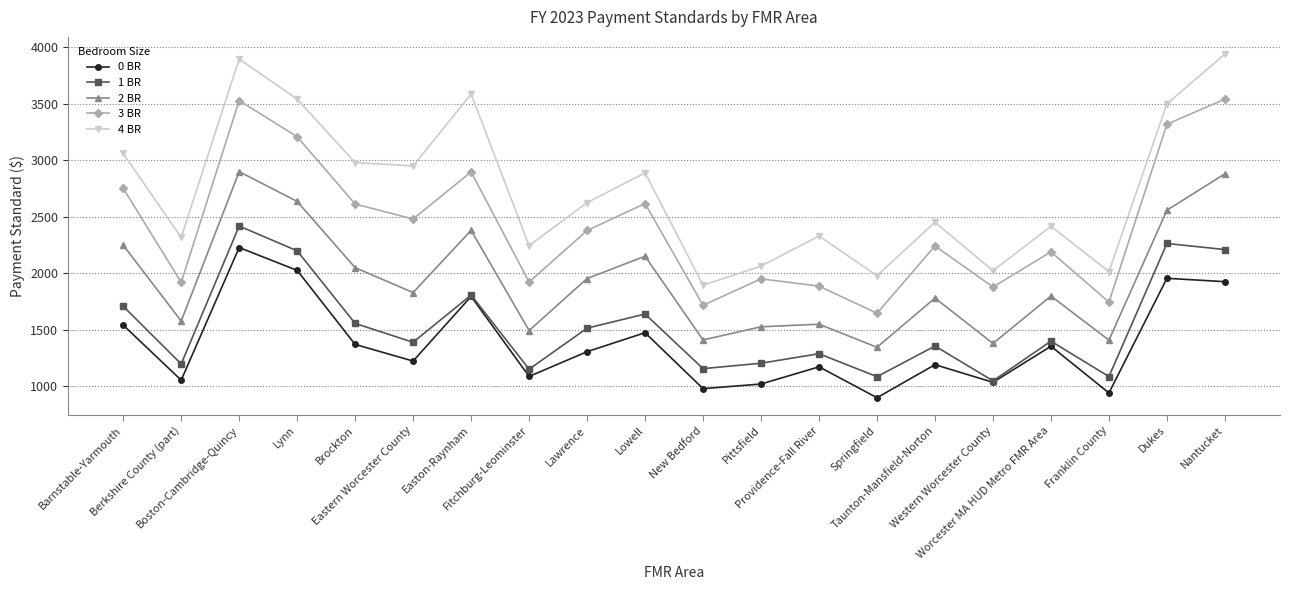

At which label does 0 BR reach its minimum?

Springfield